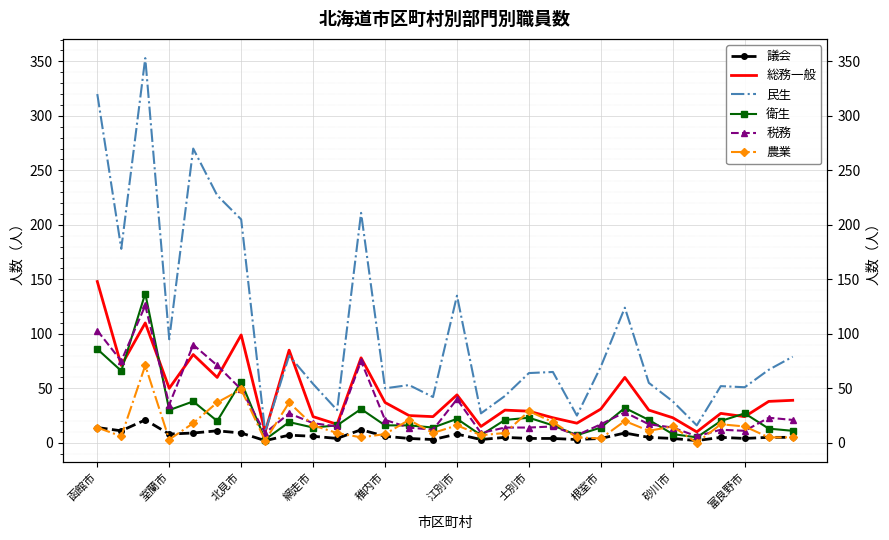

True or false: 農業 and 衛生 cross at least once.

True